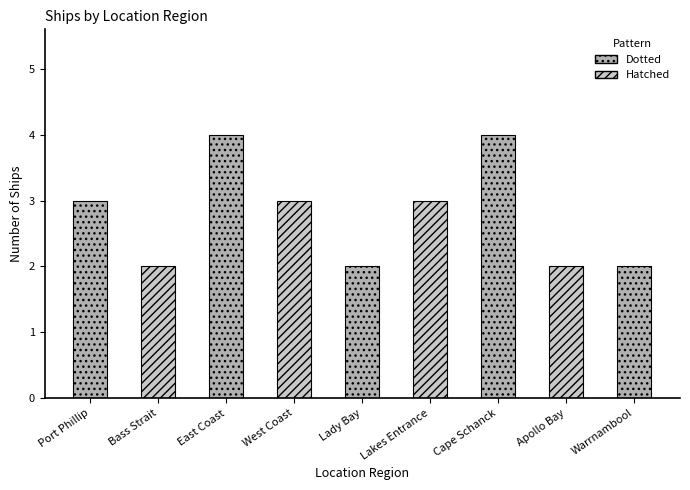

Rank the categories by value from lowest to highest.

Bass Strait, Lady Bay, Apollo Bay, Warrnambool, Port Phillip, West Coast, Lakes Entrance, East Coast, Cape Schanck